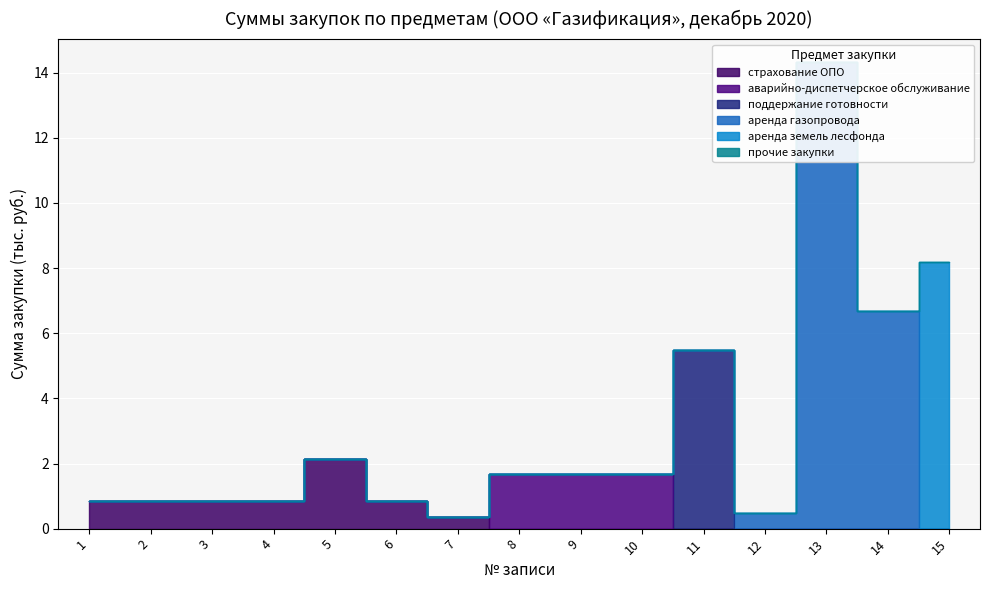

Where is аварийно-диспетчерское обслуживание nearest to the value 0?

1